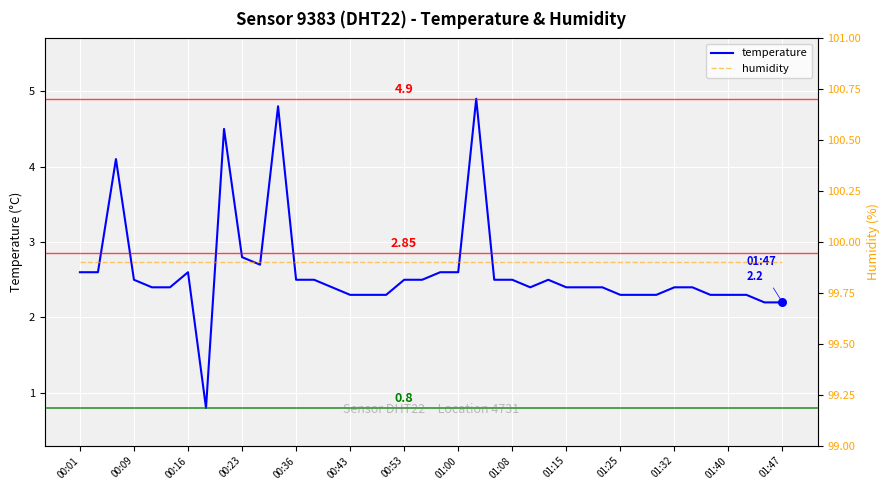

At how many categories does at least one series exceed 27?

40